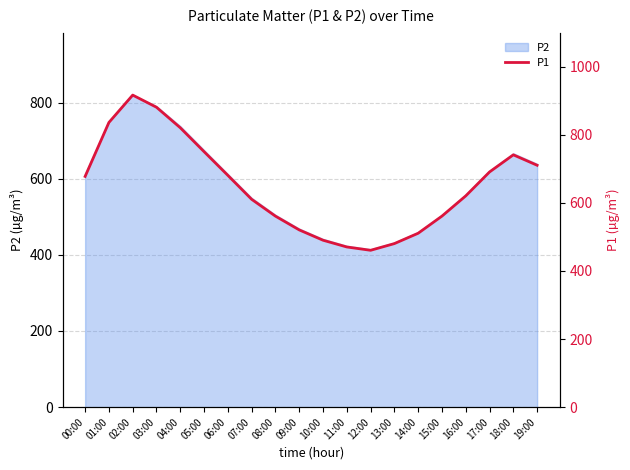

Reading right to left, what are all the values shown in this chart?

19:00=710.2	18:00=740.8	17:00=690.5	16:00=620.3	15:00=560.9	14:00=510.6	13:00=480.2	12:00=460.5	11:00=470.3	10:00=490.1	09:00=520.4	08:00=560.8	07:00=610.2	06:00=680.5	05:00=750.1	04:00=820.3	03:00=880.5	02:00=916.2	01:00=835.8	00:00=677.4